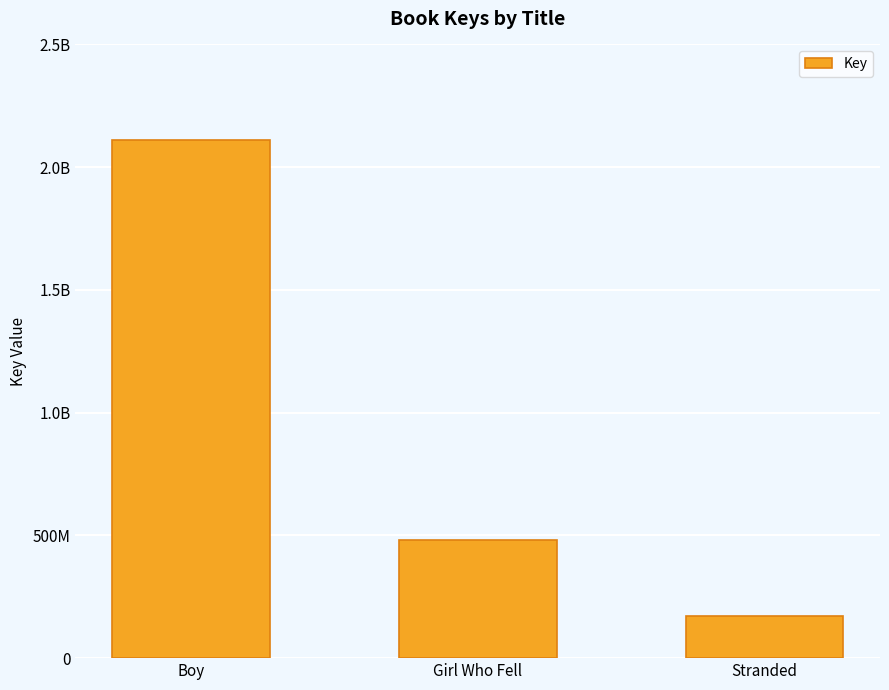

Where does the data first go above 479745710?

Boy